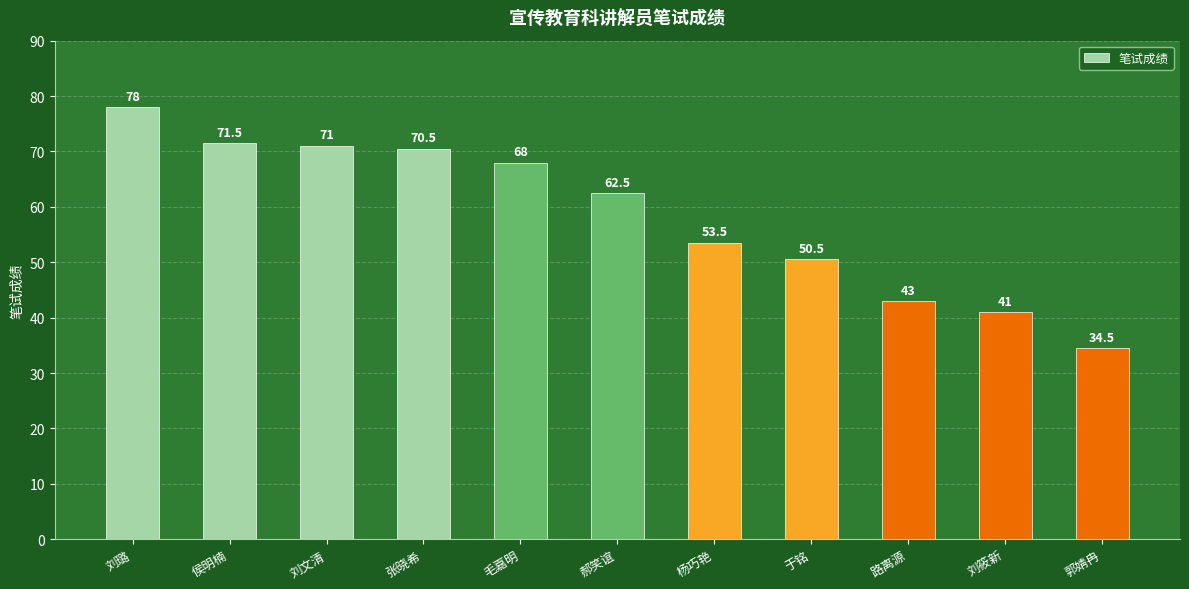

What is the label of the 9th bar from the right?

刘文清